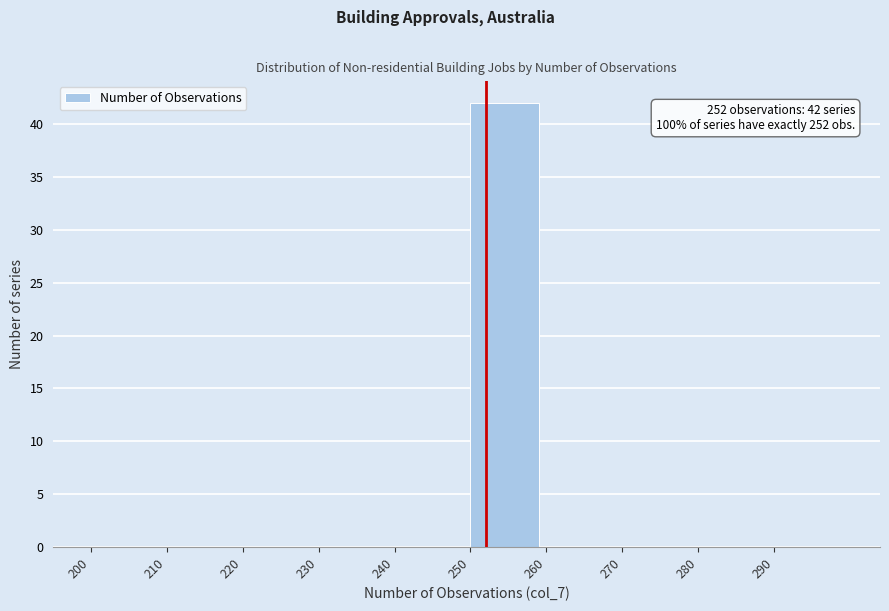

Which range on the x-axis has the tallest bar?

250 to 260